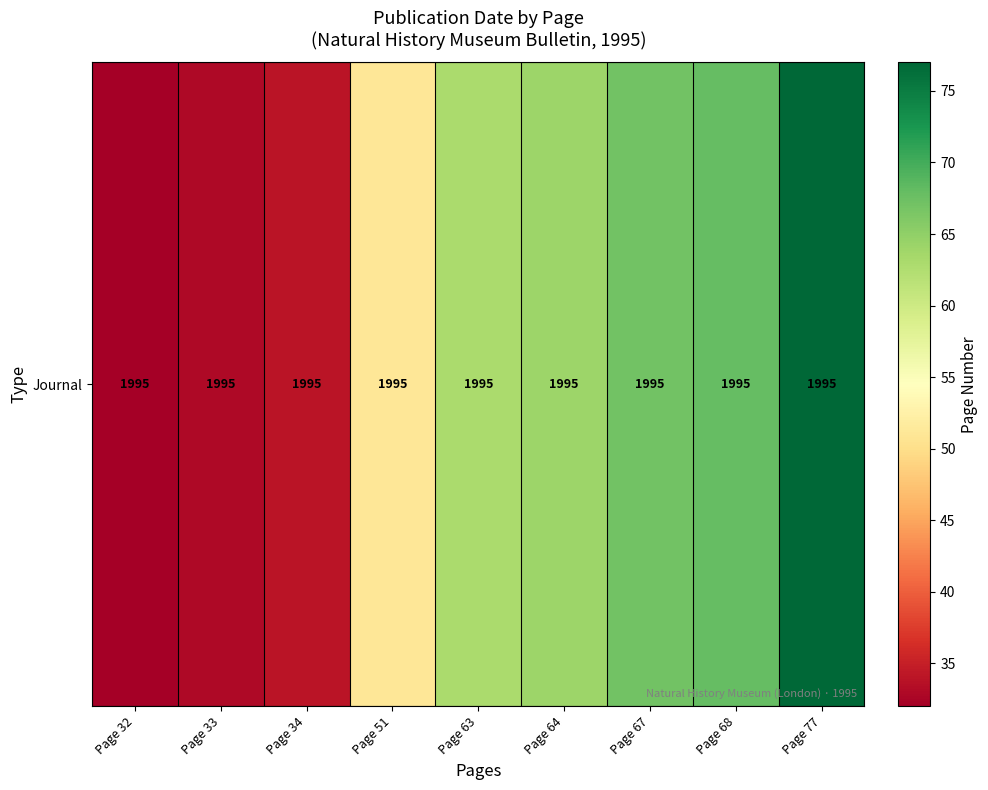

Approximately how many times larger is the value at Page 51 compared to Page 34?

1.5